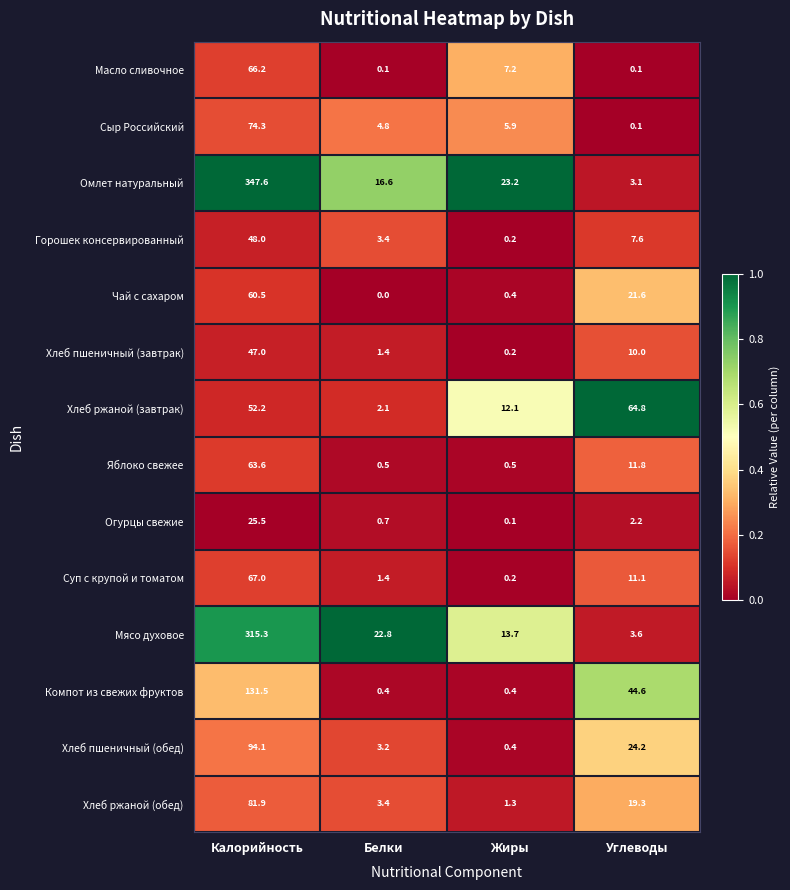

True or false: Масло сливочное has a value of 12.4 at Жиры.

False